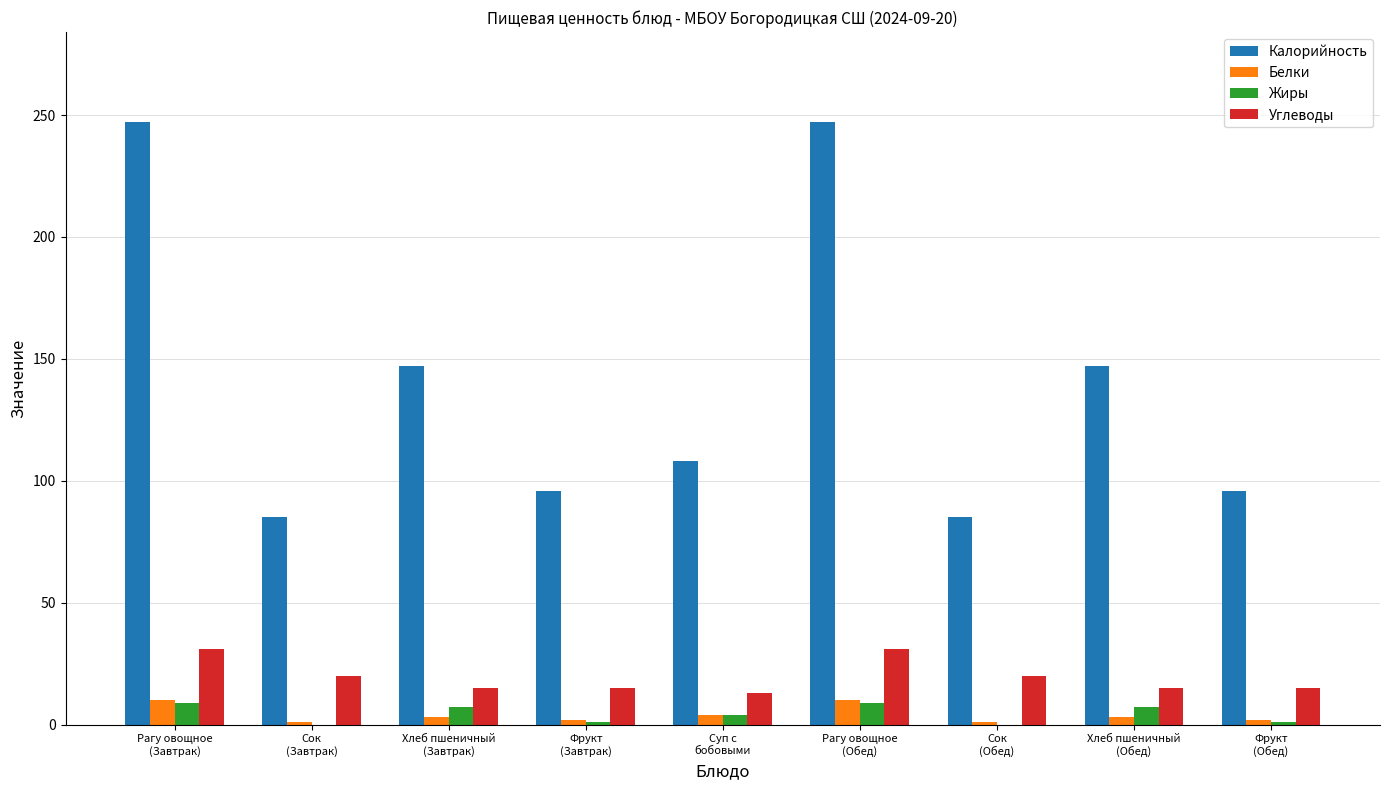

At which label does Углеводы first exceed 15?

Рагу овощное
(Завтрак)